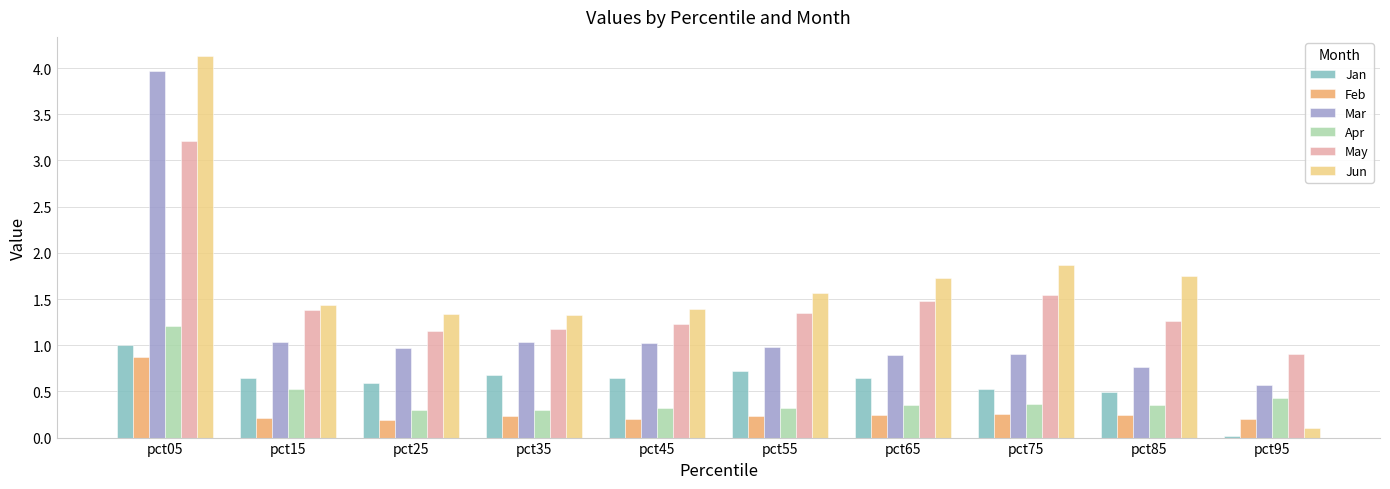

How many groups of bars are there?

10